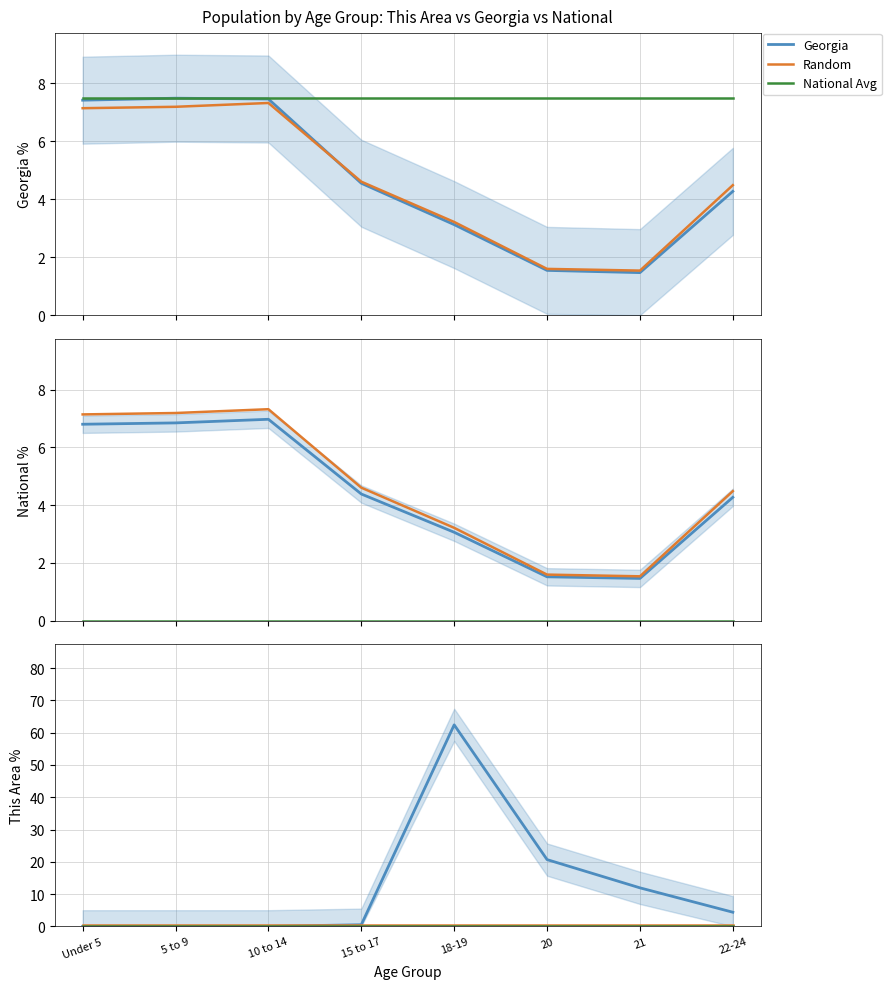

Where does the Georgia series first go above 4?

Under 5